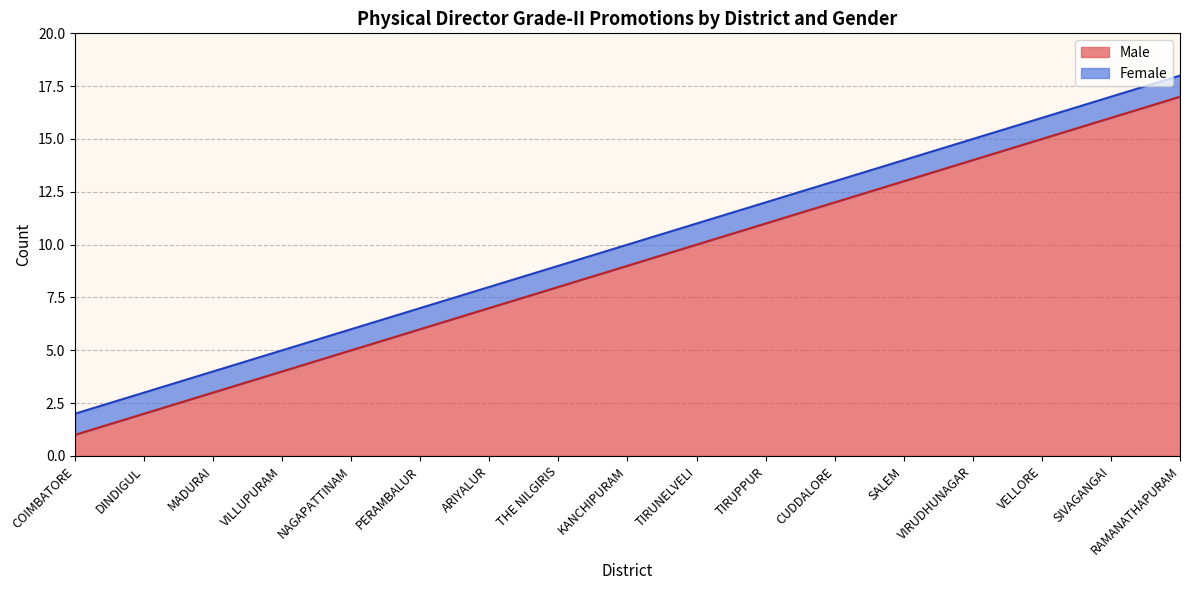

What is the ratio of the value at RAMANATHAPURAM to the value at VILLUPURAM?

4.2